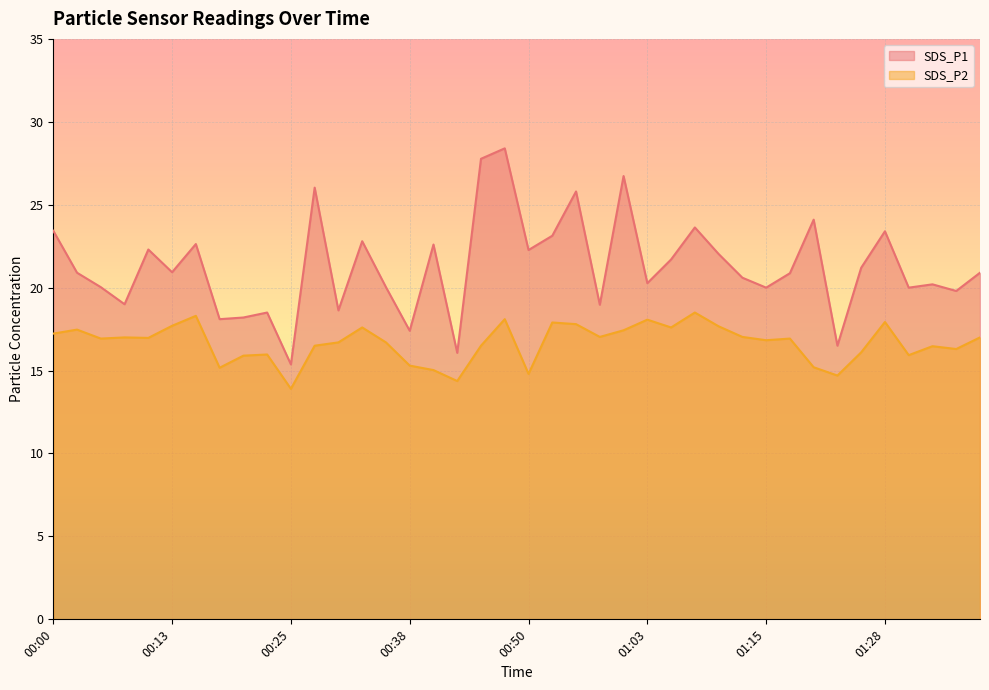

Which series has the widest spread of values?

SDS_P1